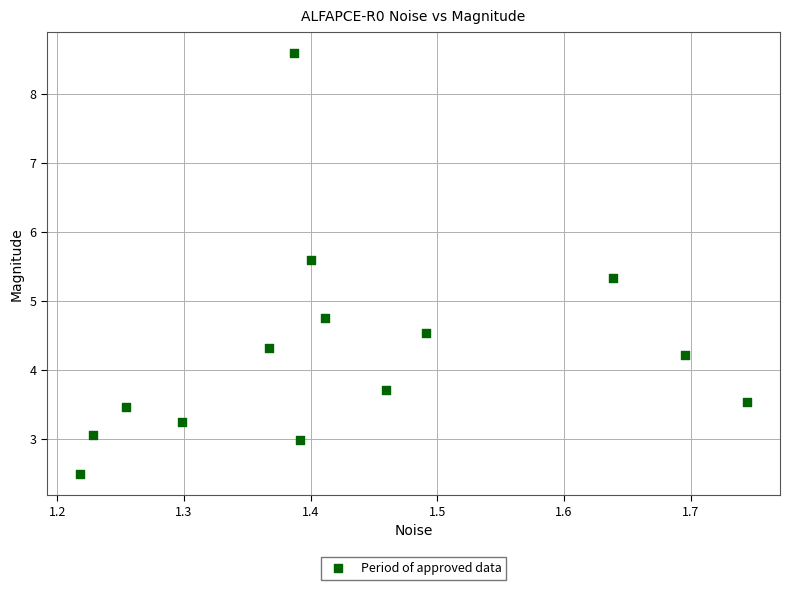

What is the range of X values (max minus min)?

0.5